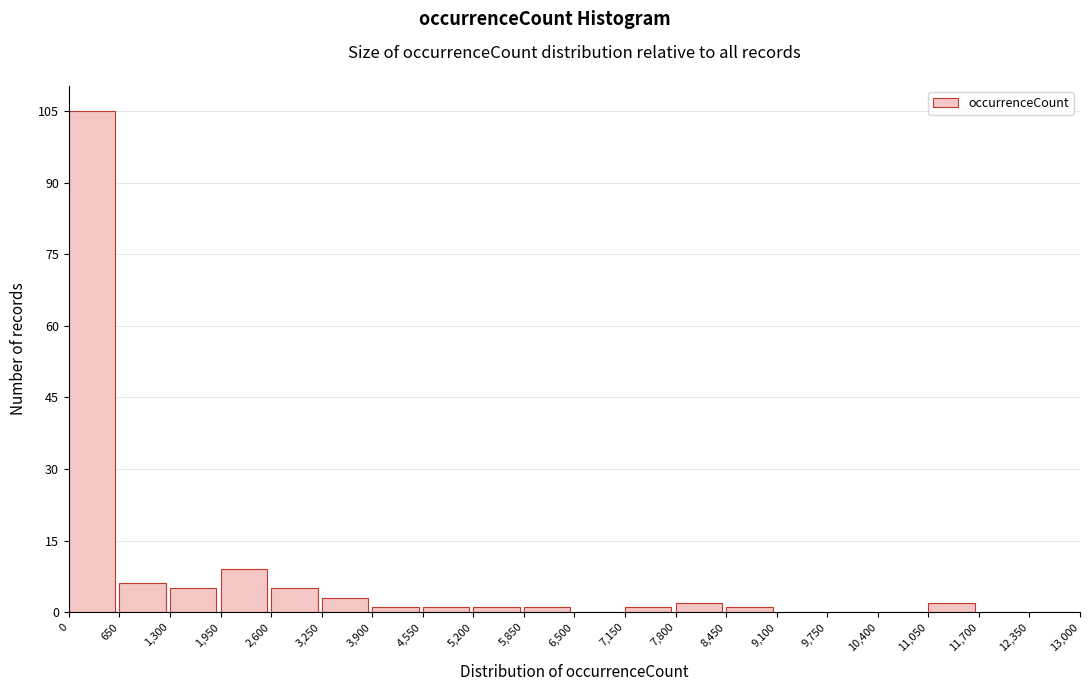

What is the height of the bar covering 650 to 1,300 on the x-axis? The values are not printed on the chart, so give them approximately, as read against the axis.

6